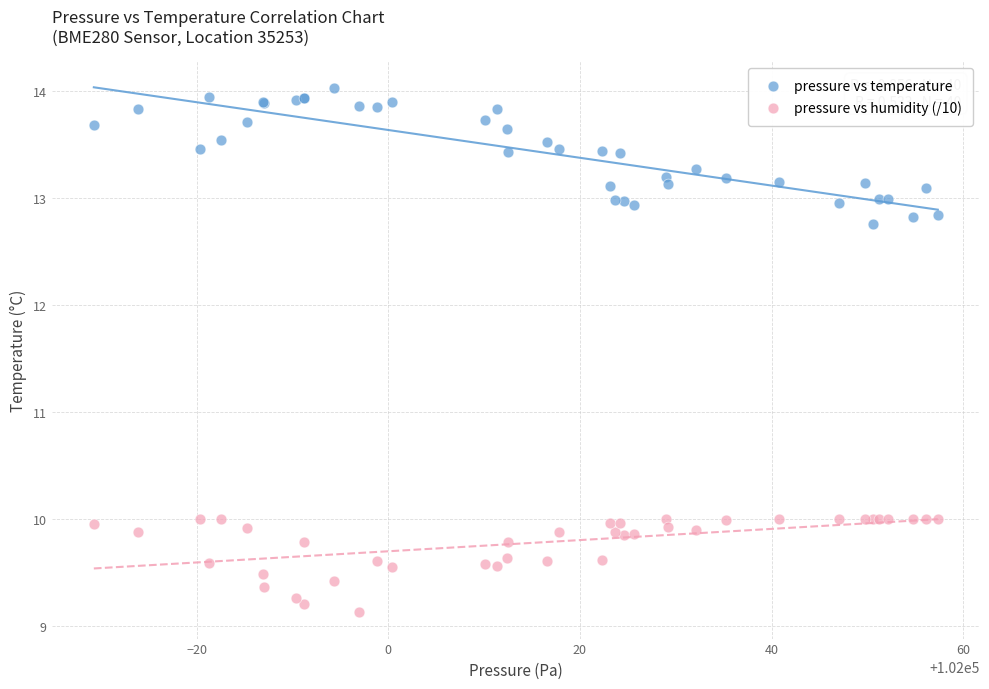

Which series has the widest spread of Y values?

pressure vs temperature